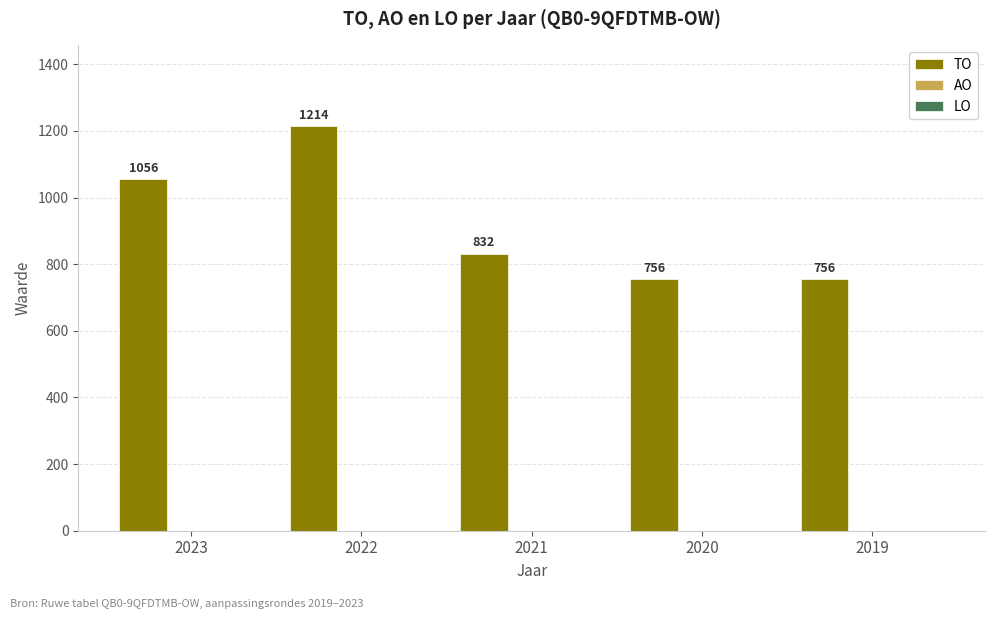

How many values are between 756 and 1056?

4